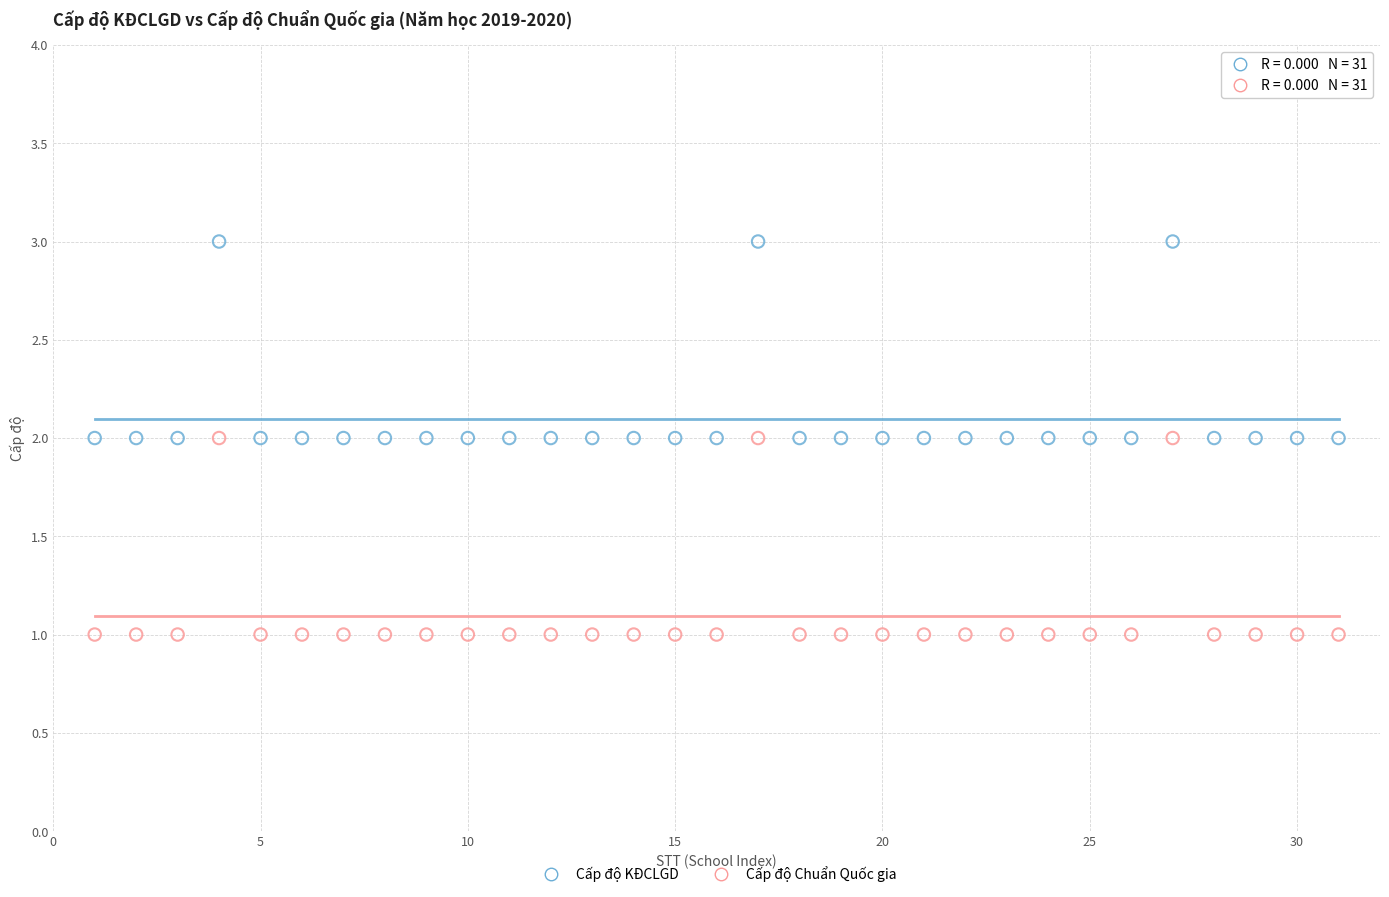

What is the X range (max minus min) for the scatter plot?

30